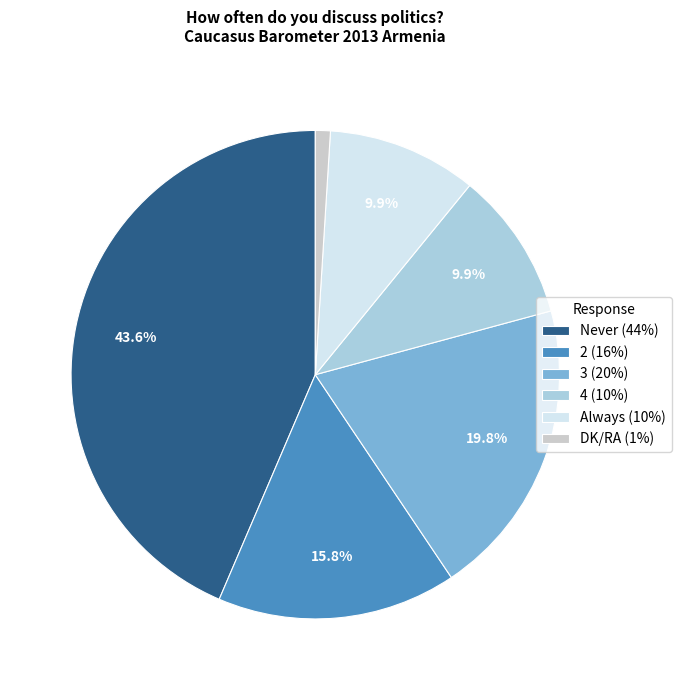

Does Always represent more than half of the total?

No